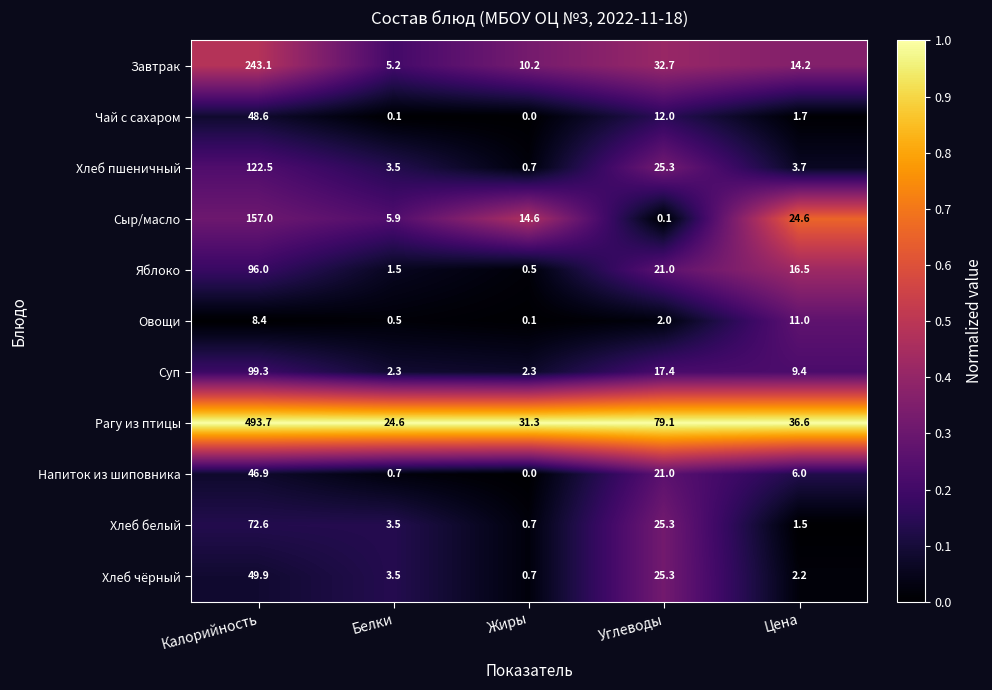

At which category does the chart reach its peak across all series?

Калорийность